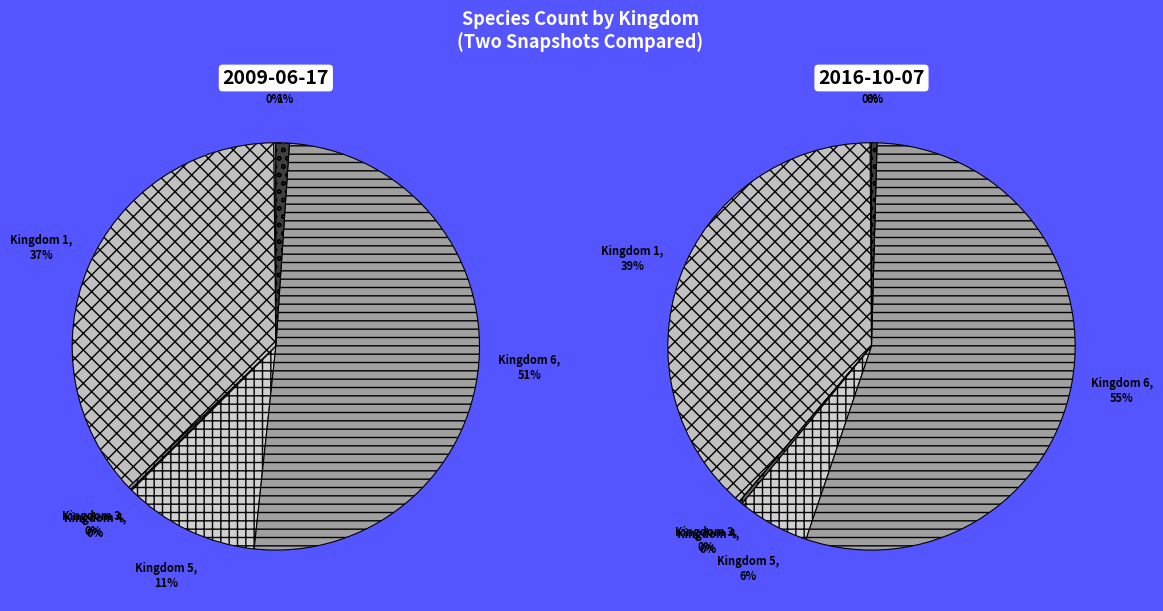

True or false: 7 accounts for 1% of the total.

False